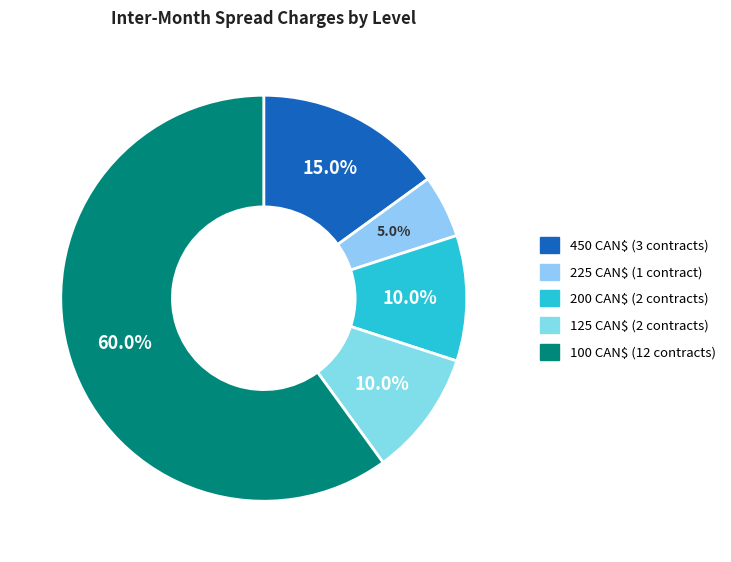

How many segments does this pie chart have?

5